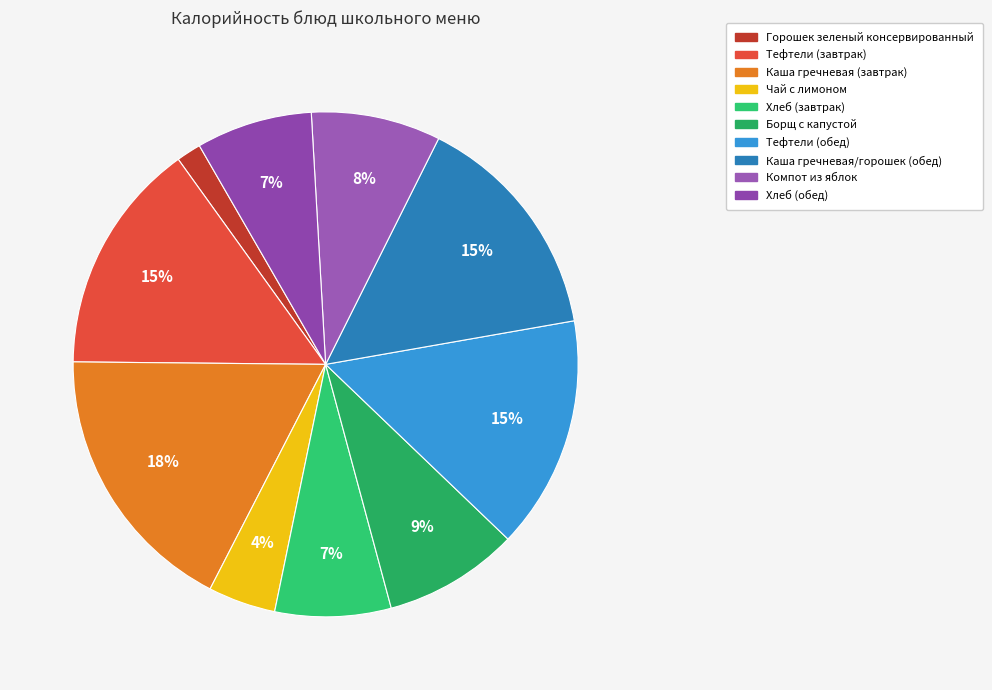

Is there any slice that represents more than half of the pie?

No